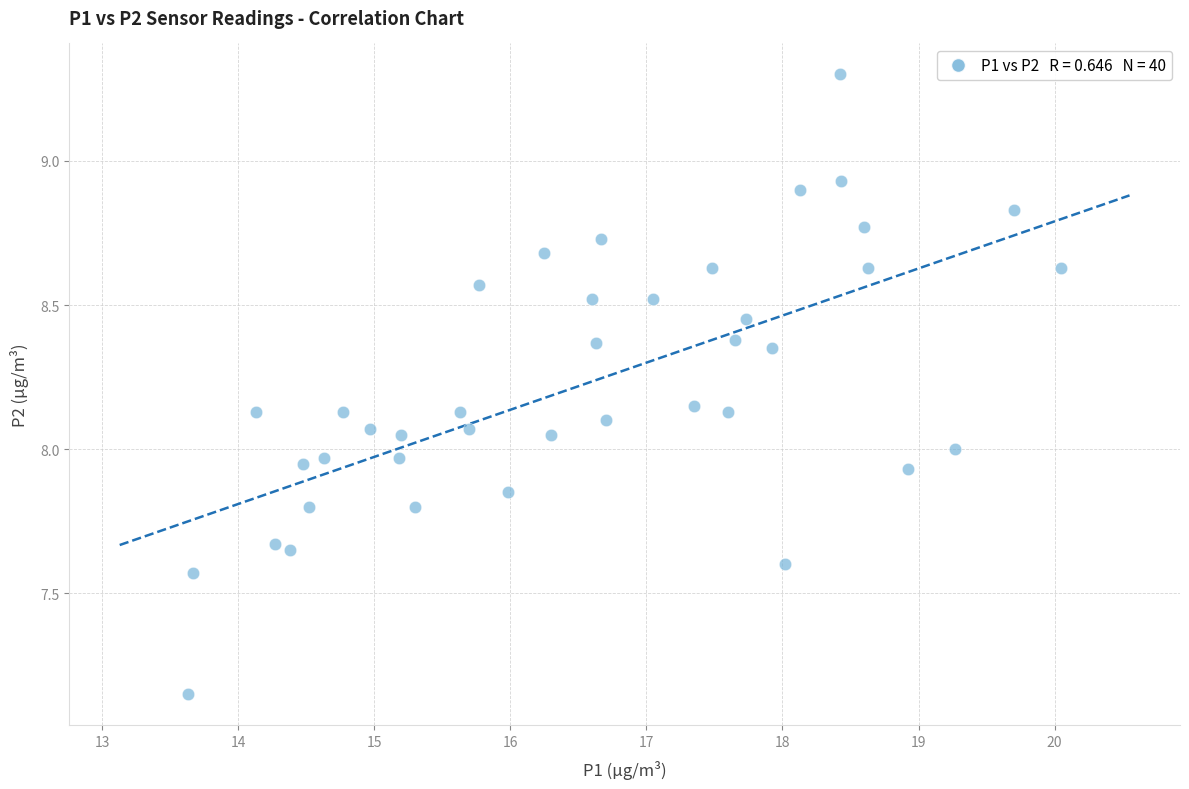

What is the range of X values (max minus min)?

6.4